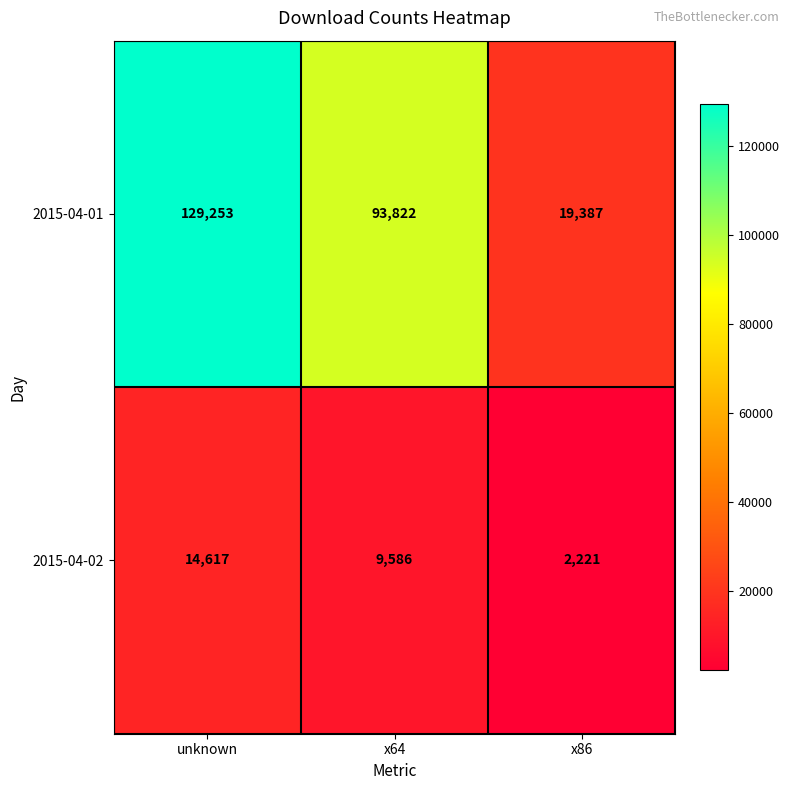

Which category has the lowest value in the 2015-04-02 series?

x86